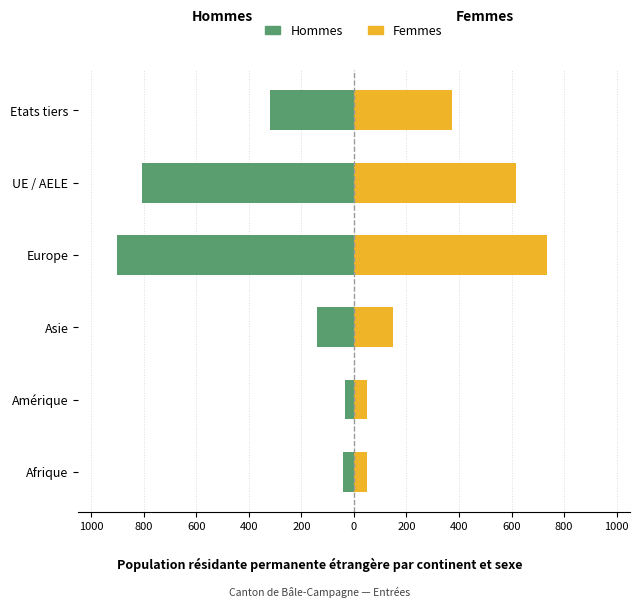

Are the bars horizontal?

Yes